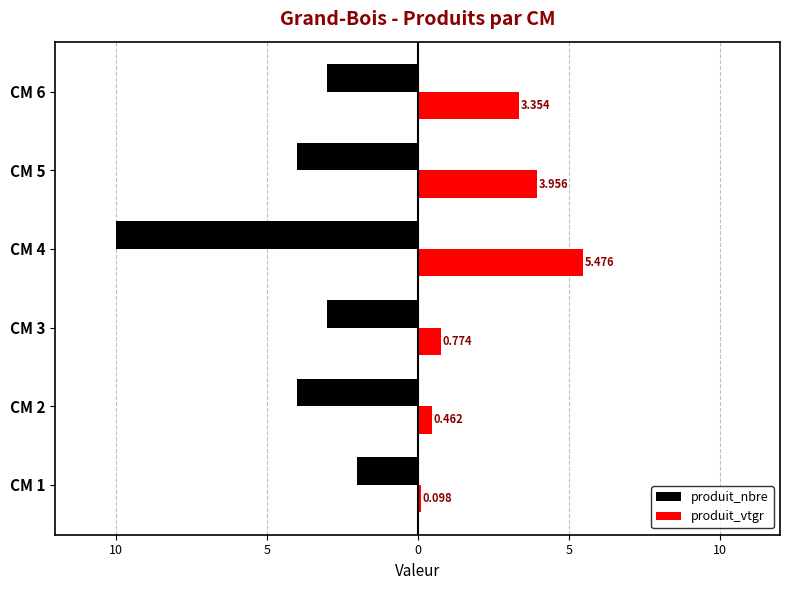

What are all the series names shown in the legend?

produit_nbre, produit_vtgr